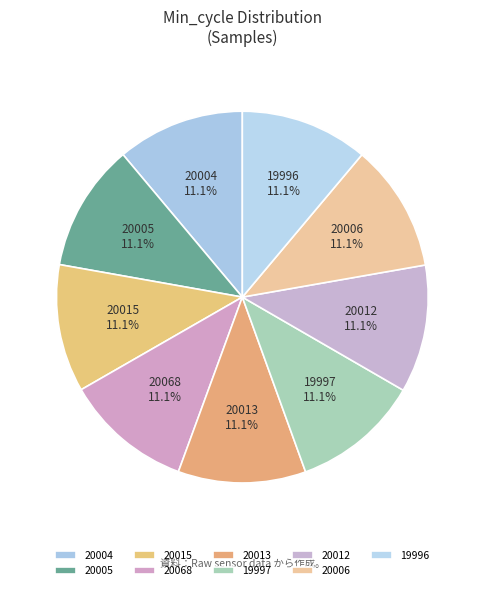

Count the number of slices in the pie.

9